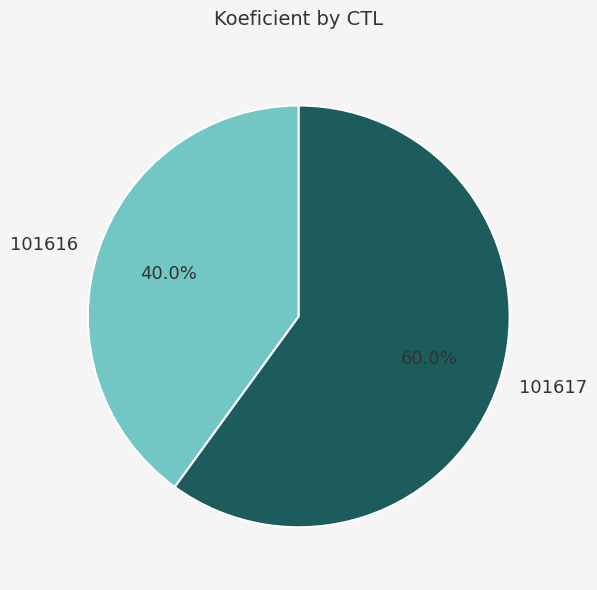

Between 101616 and 101617, which is larger?

101617